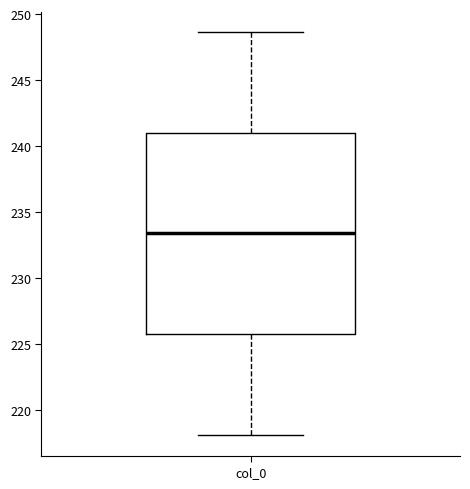

Read this box plot against the y-axis: the position of the median line, the range covered by the box, and the ends of both whiskers. The values are not printed on the chart, so give them approximately, as read against the axis.

median 233.5, box 225.5 to 241.0, whiskers 218.0 to 248.5